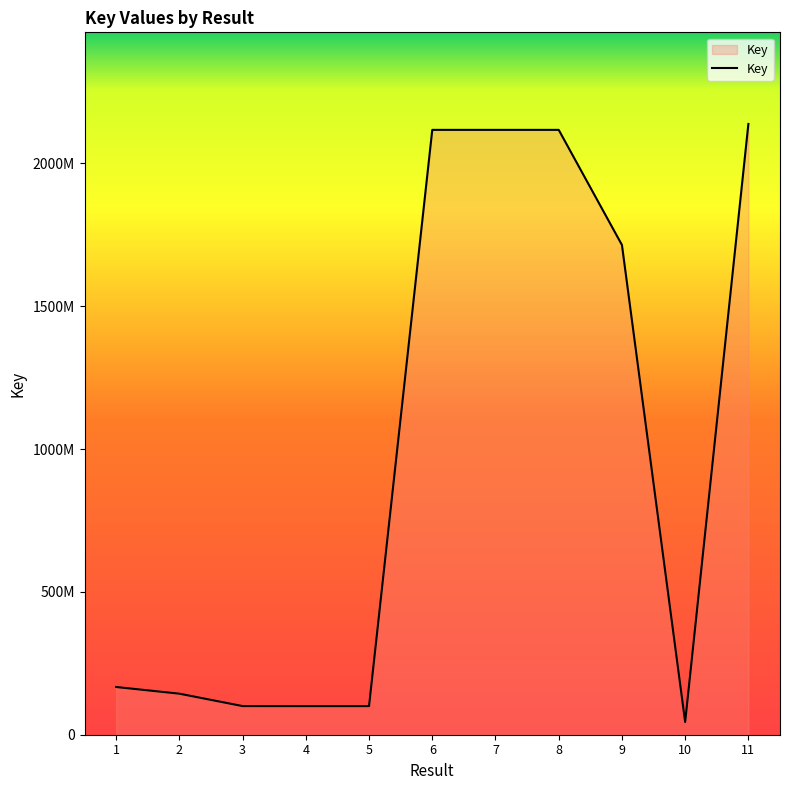

Rank the categories by value from lowest to highest.

10, 4, 5, 3, 2, 1, 9, 8, 6, 7, 11